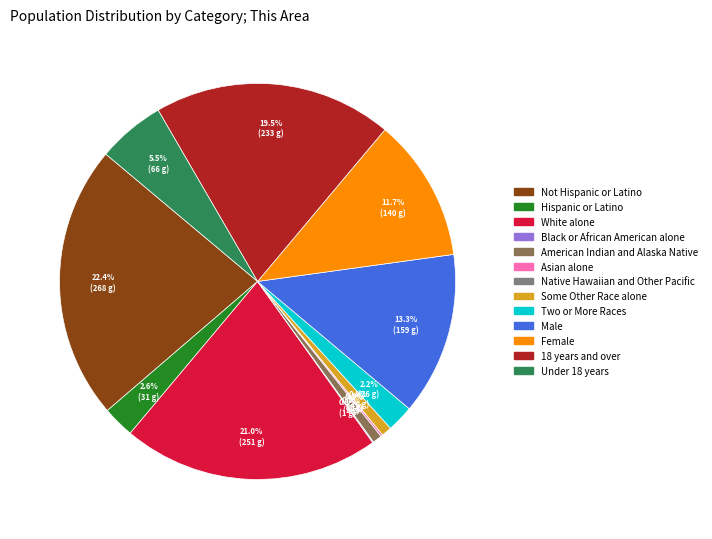

To the nearest percent, what portion does Male represent?

13%